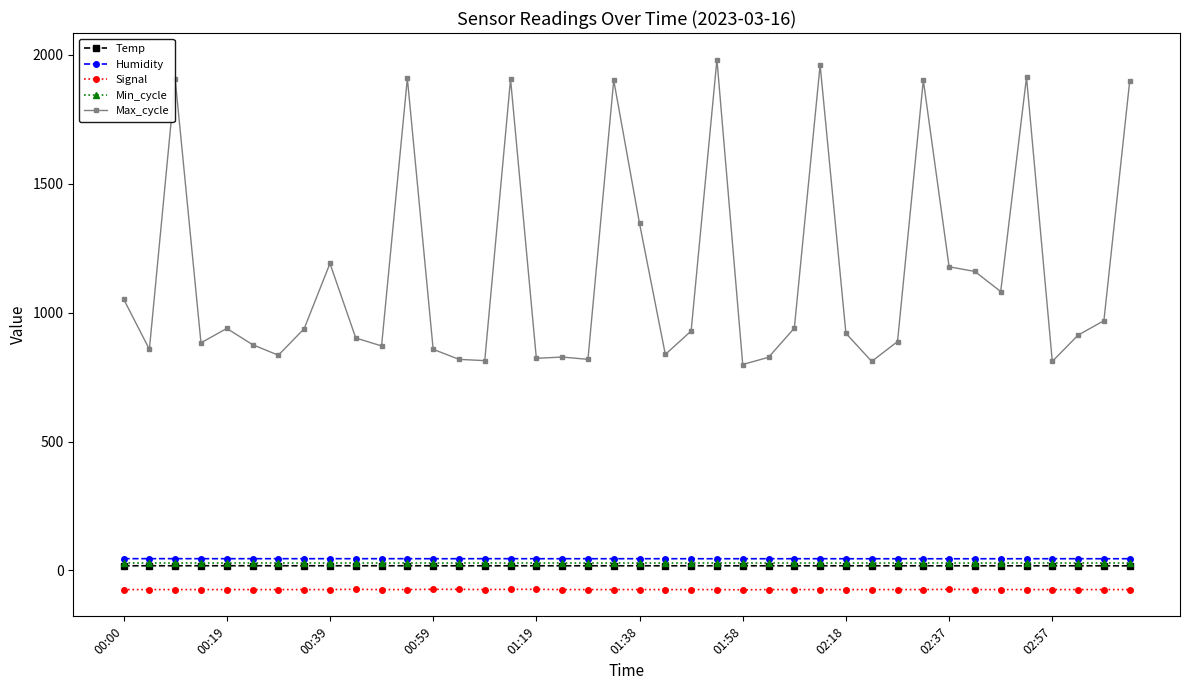

True or false: Max_cycle has more than 2 points higher than both neighbors.

True